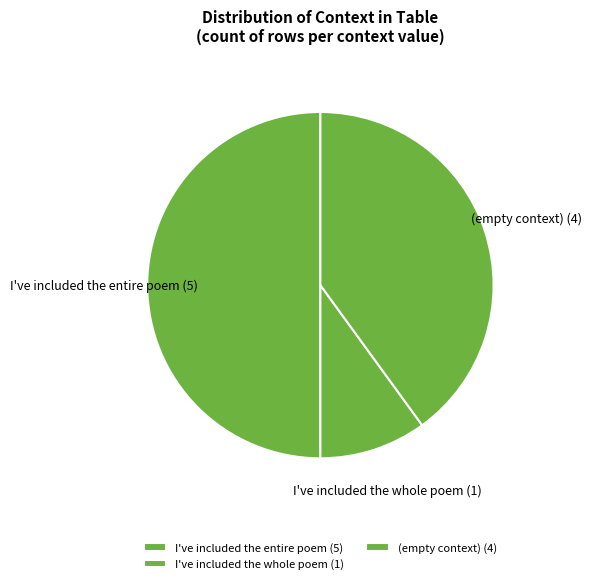

How many slices are in this pie chart?

3